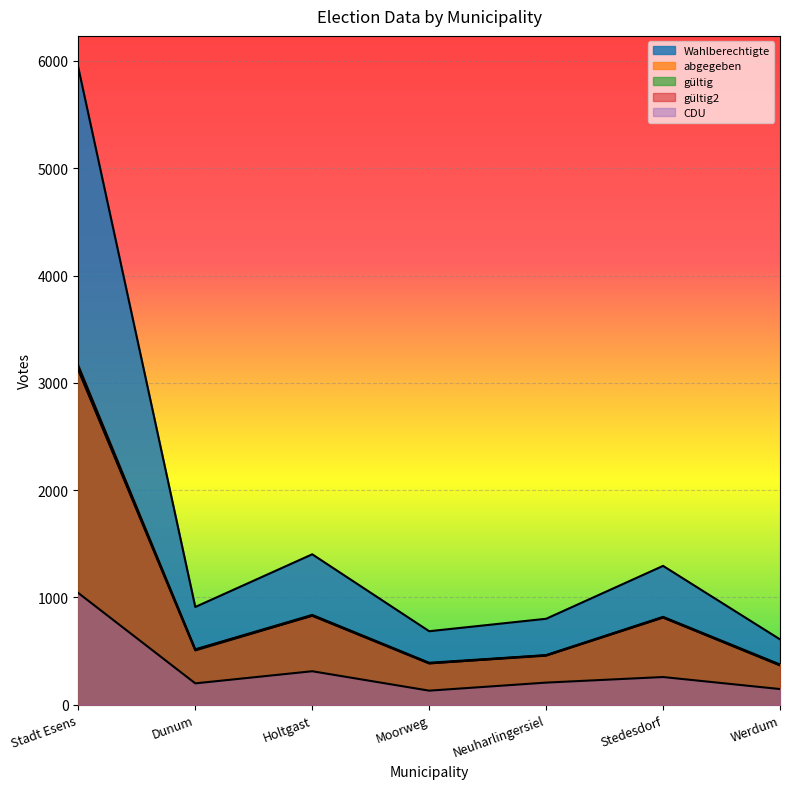

At which category is the sum across all series the highest?

Stadt Esens